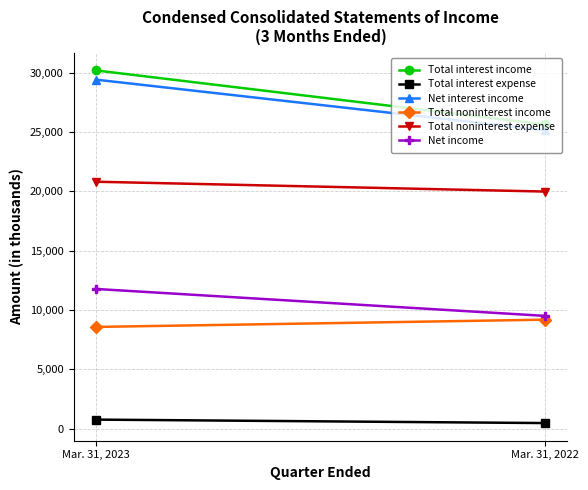

What is the minimum value shown in the chart?

486